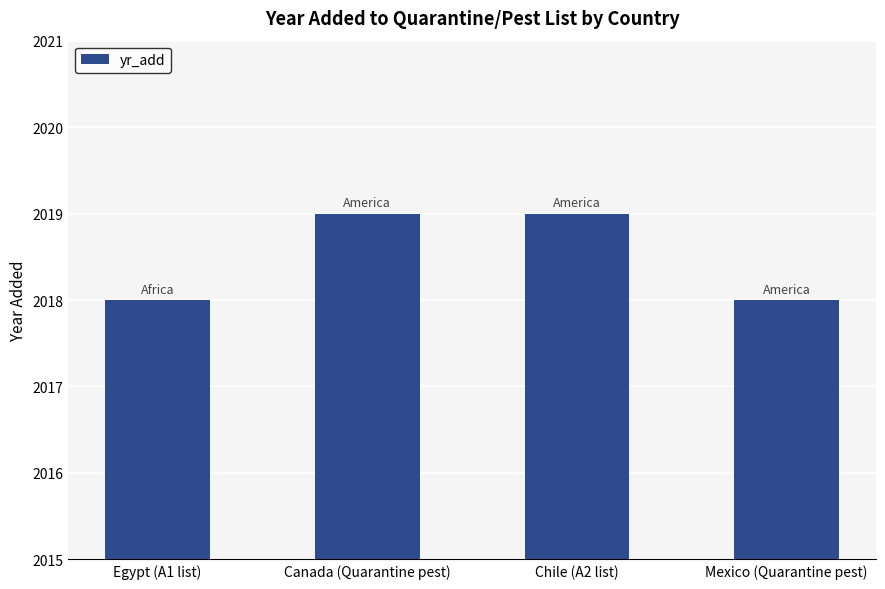

The value at Egypt (A1 list) is 3366. True or false?

False